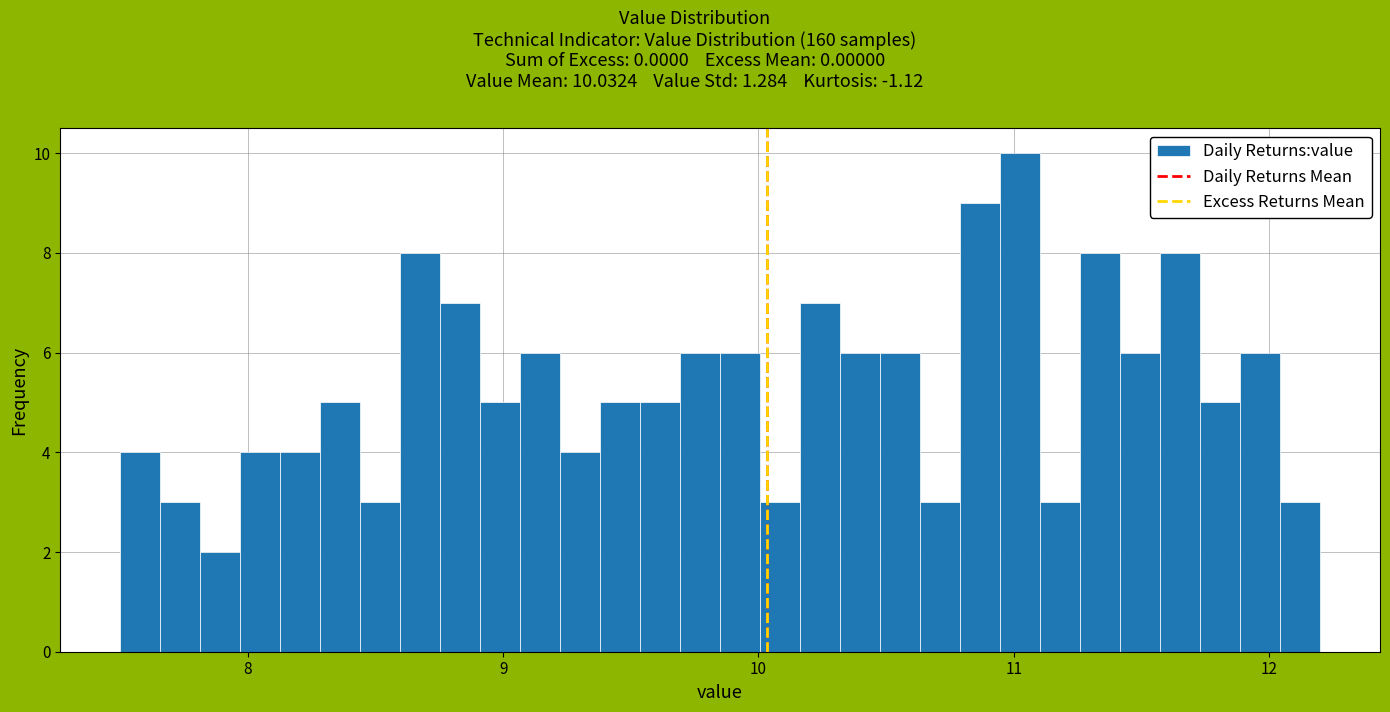

Read against the x-axis, roughly where is the centre of the tallest bar?

11.0